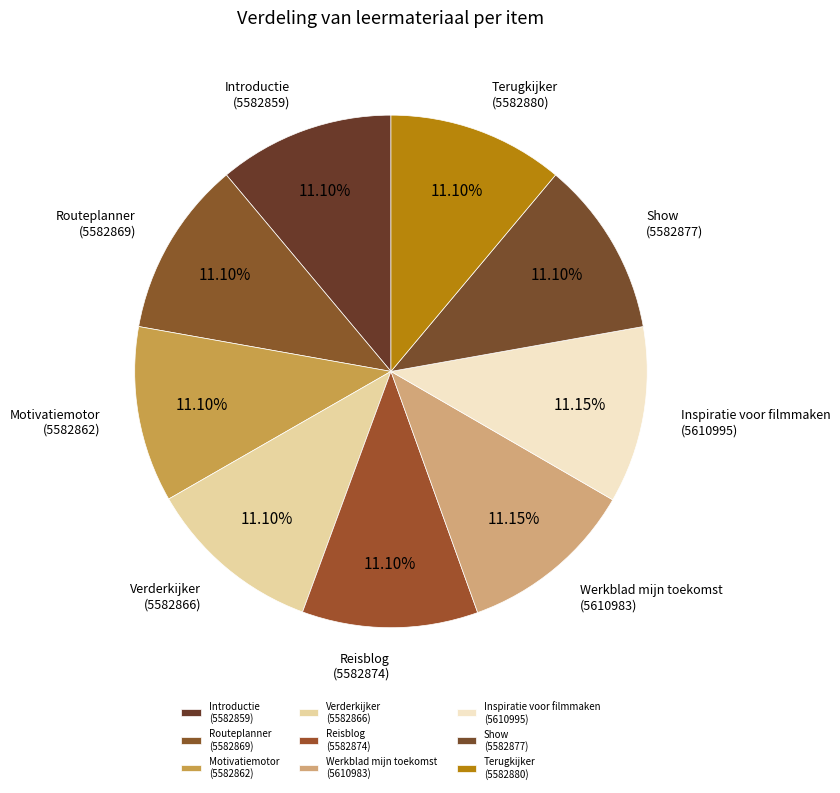

How many slices are in this pie chart?

9